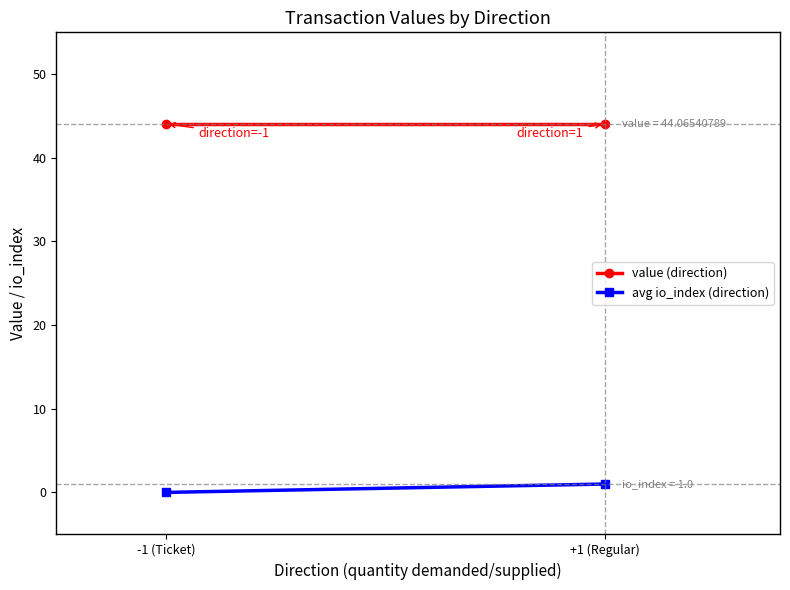

At how many categories does at least one series exceed 32?

2